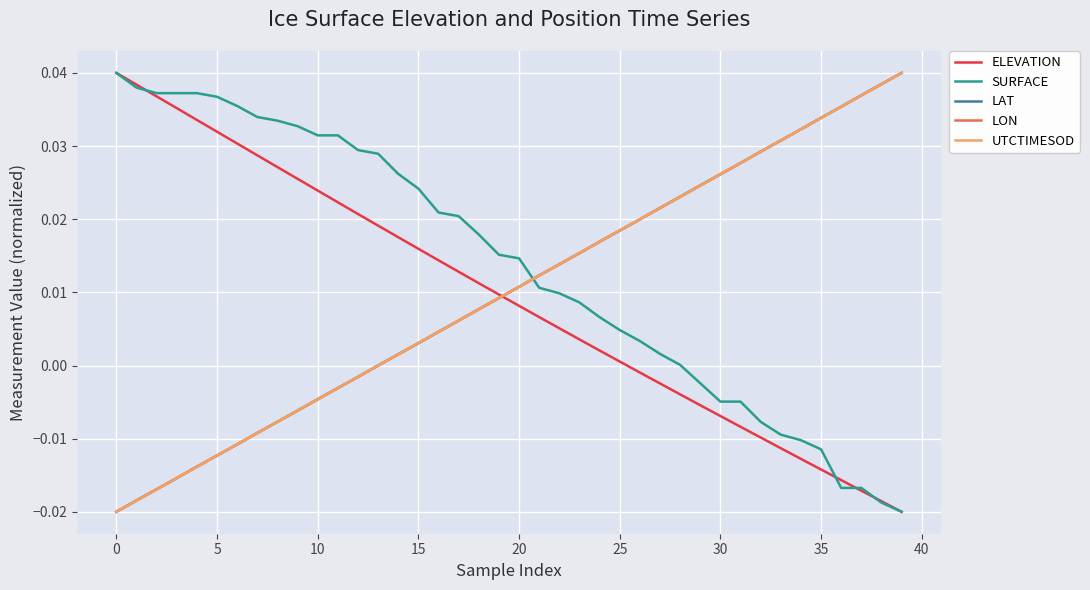

True or false: UTCTIMESOD and SURFACE intersect in this chart.

True